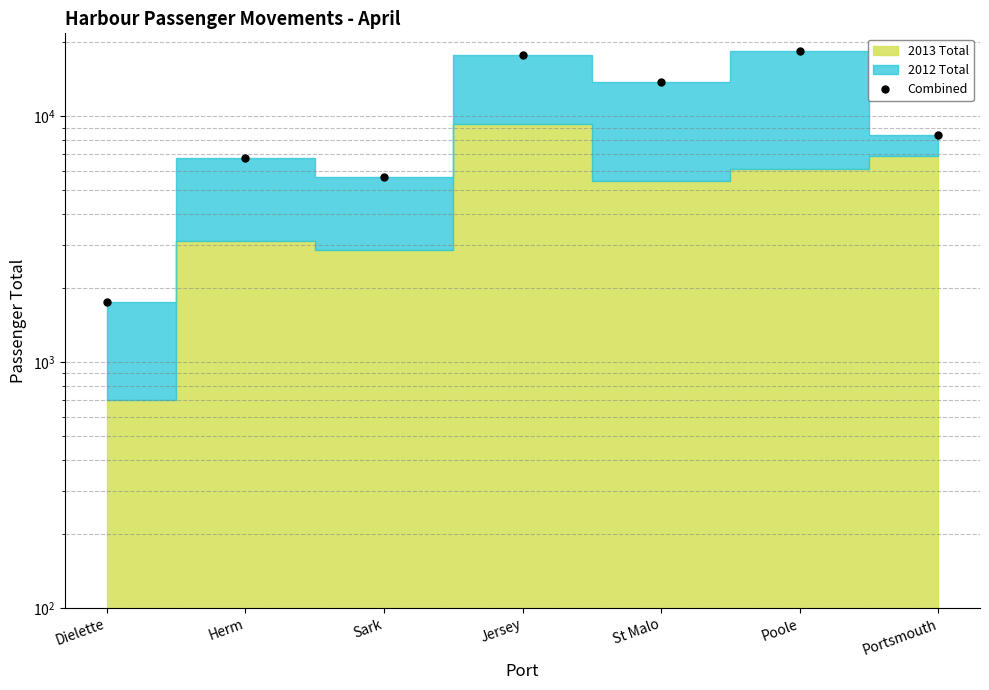

Which category has the highest value across all series?

Poole